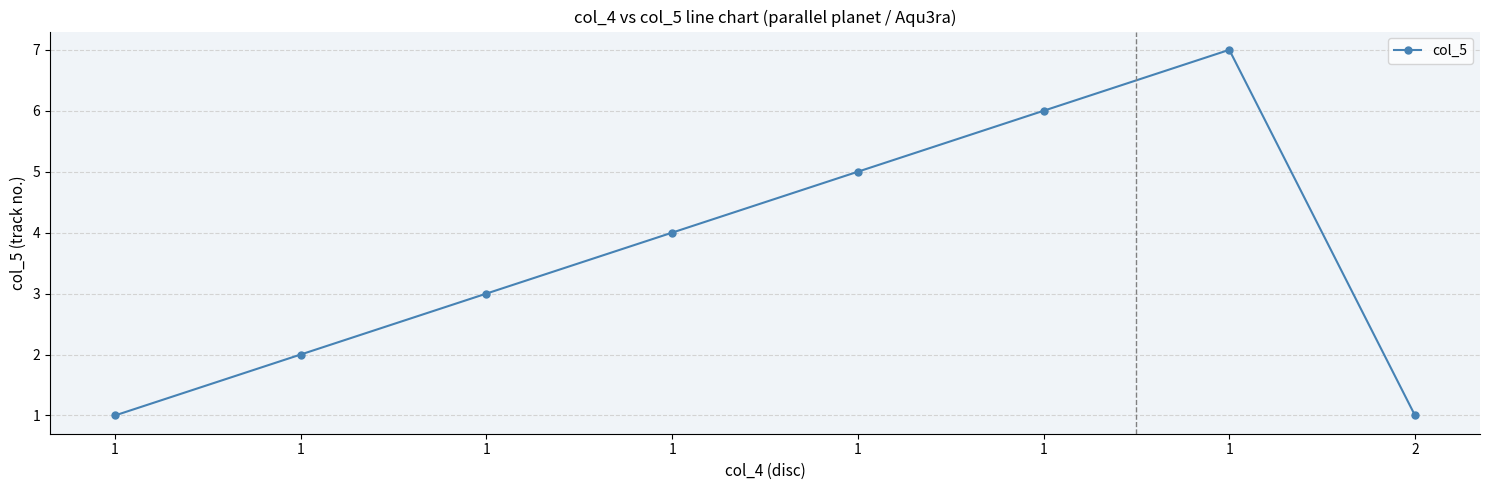

Which has a higher value, 1 or 1?

1